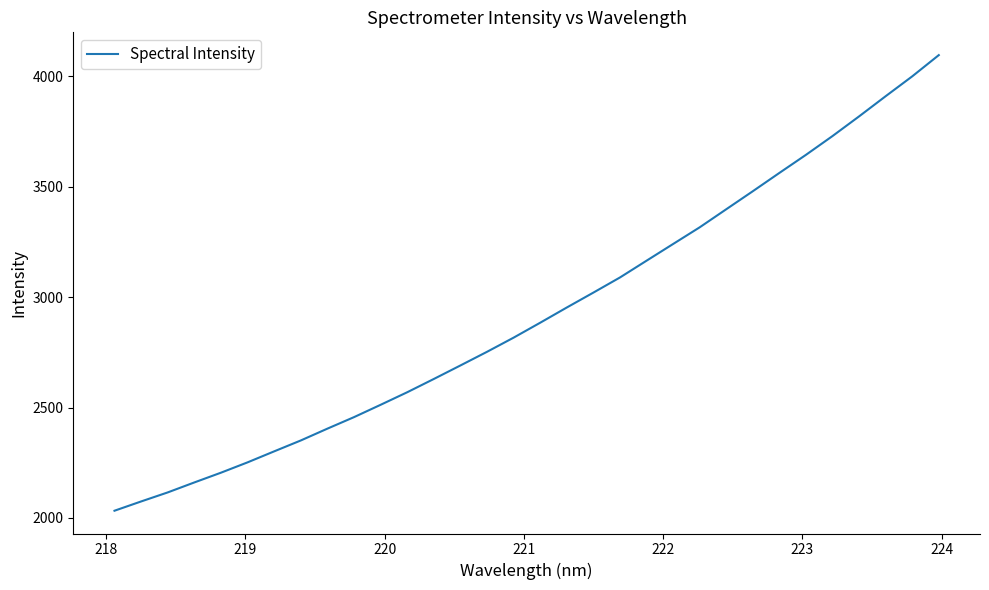

What is the maximum value shown in the chart?

4095.9